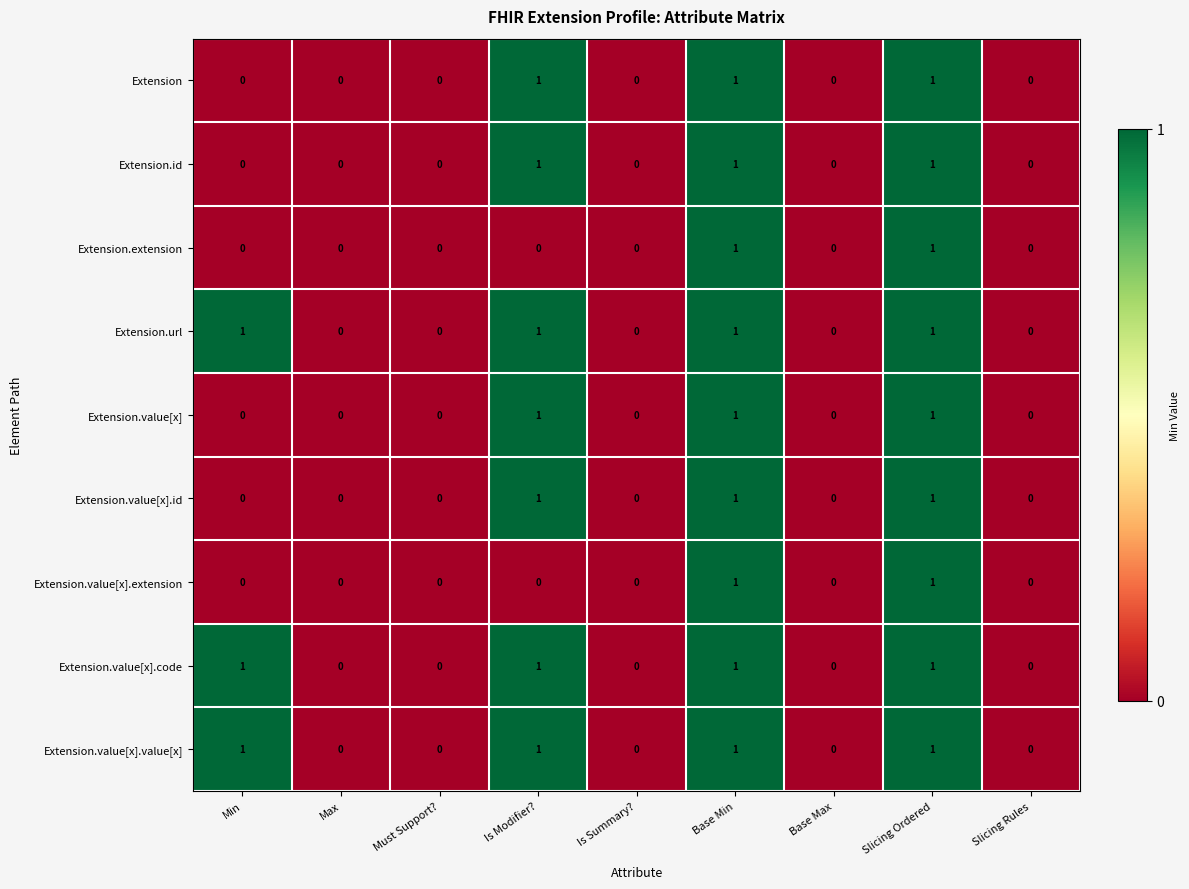

What is the total value across all series at Is Modifier??

7